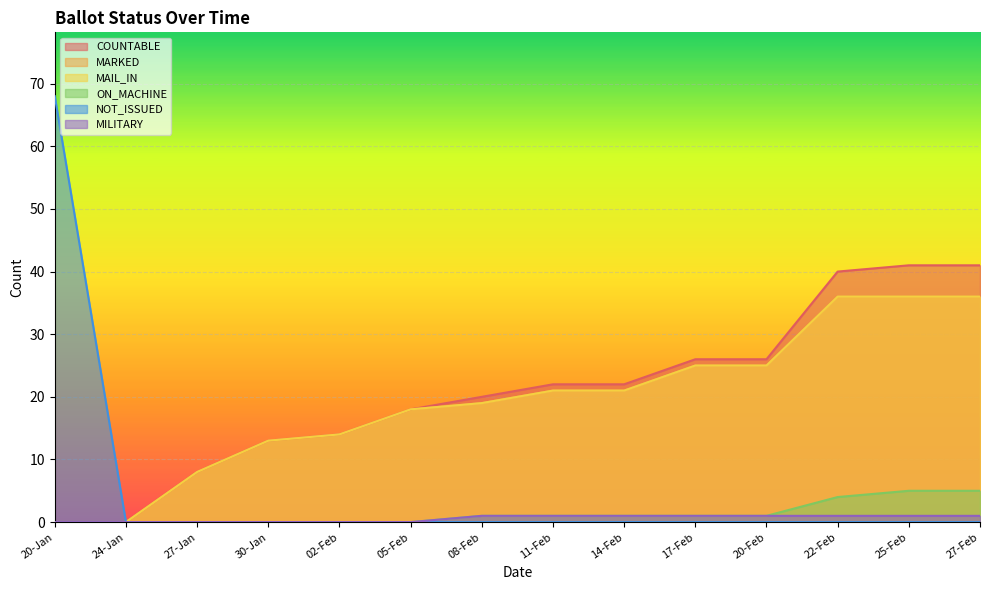

True or false: MARKED and ON_MACHINE intersect in this chart.

False